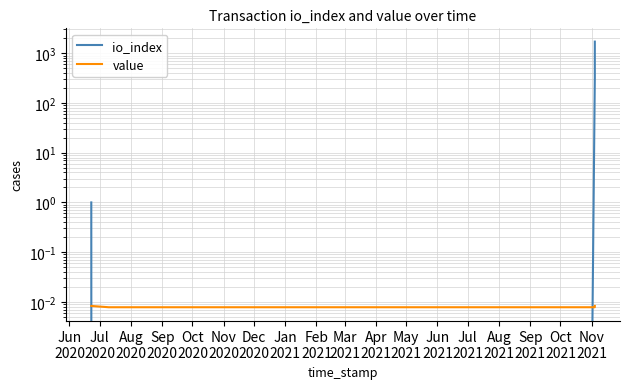

Does the chart display data point markers on the line(s)?

No